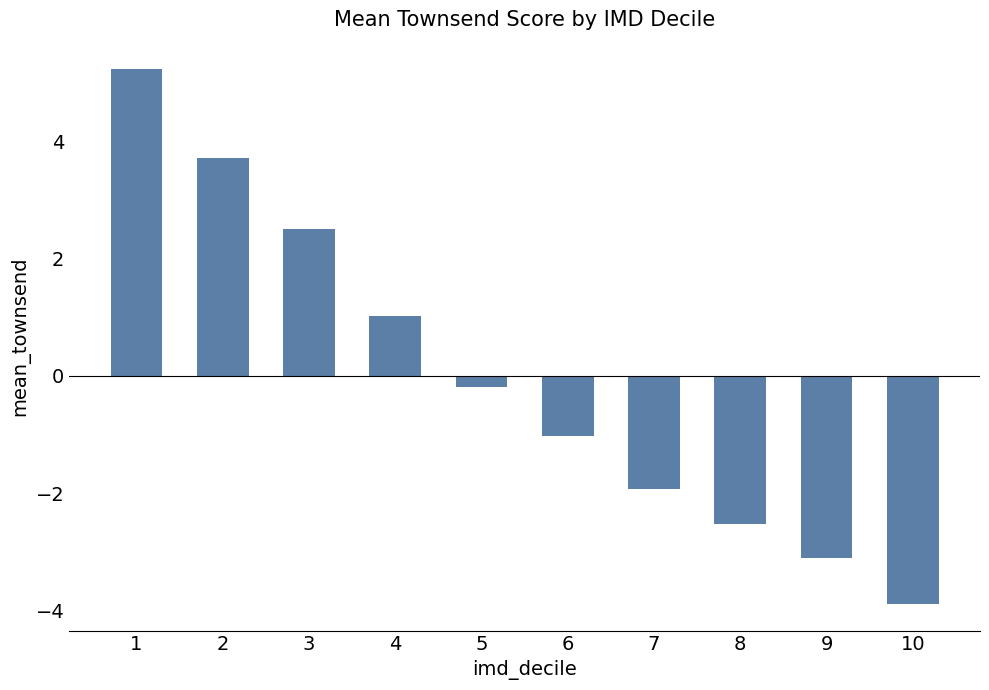

How many series are shown in this chart?

1